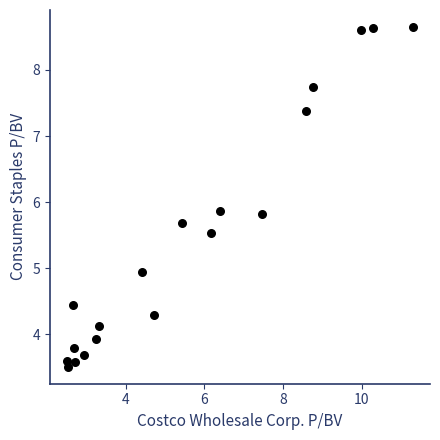

What is the range of Y values (max minus min)?

5.1